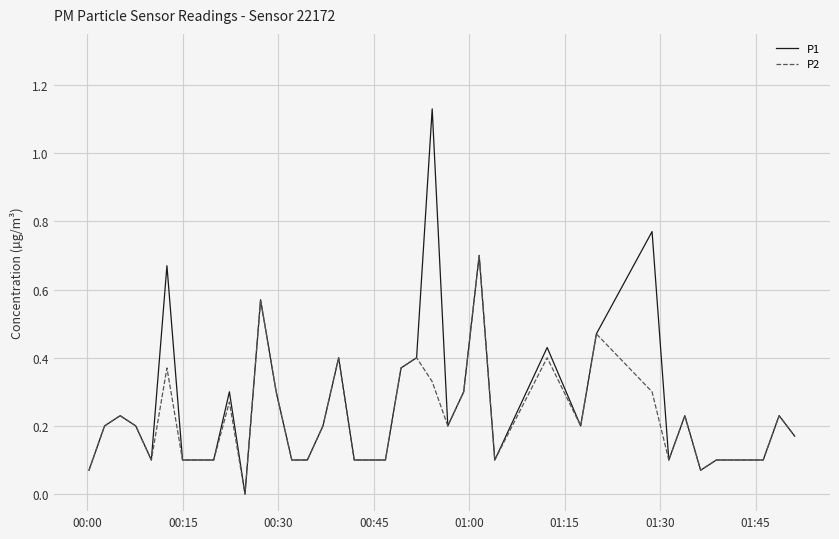

Is this an area chart (filled region under the line)?

No